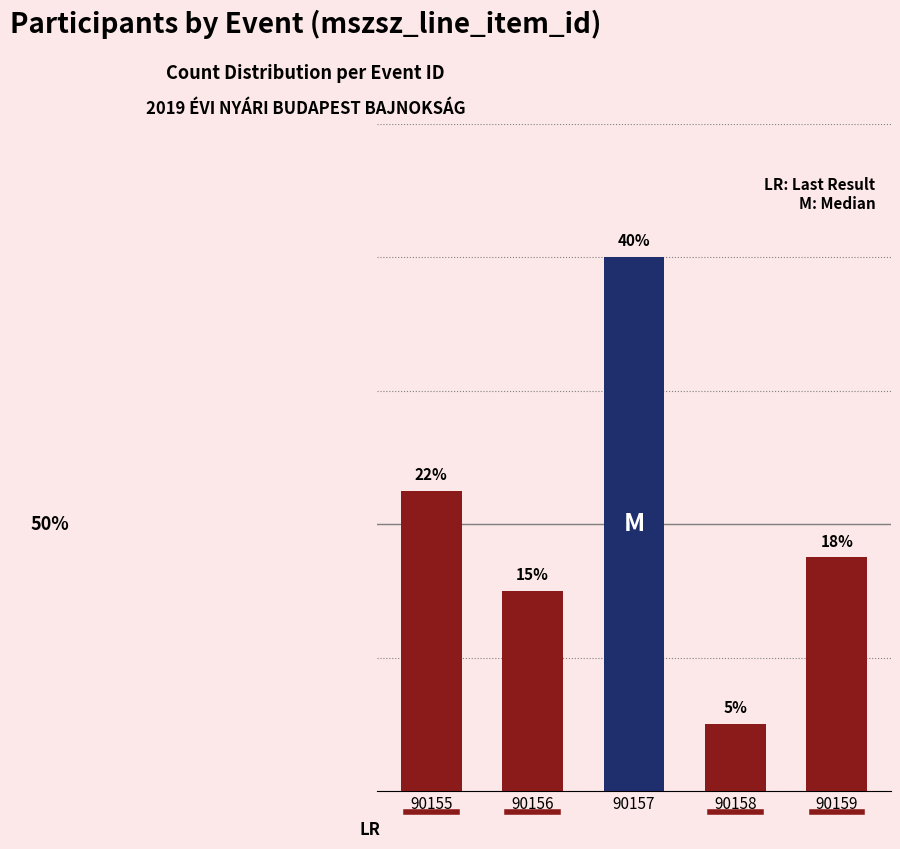

Rank the categories by value from highest to lowest.

90157, 90155, 90159, 90156, 90158